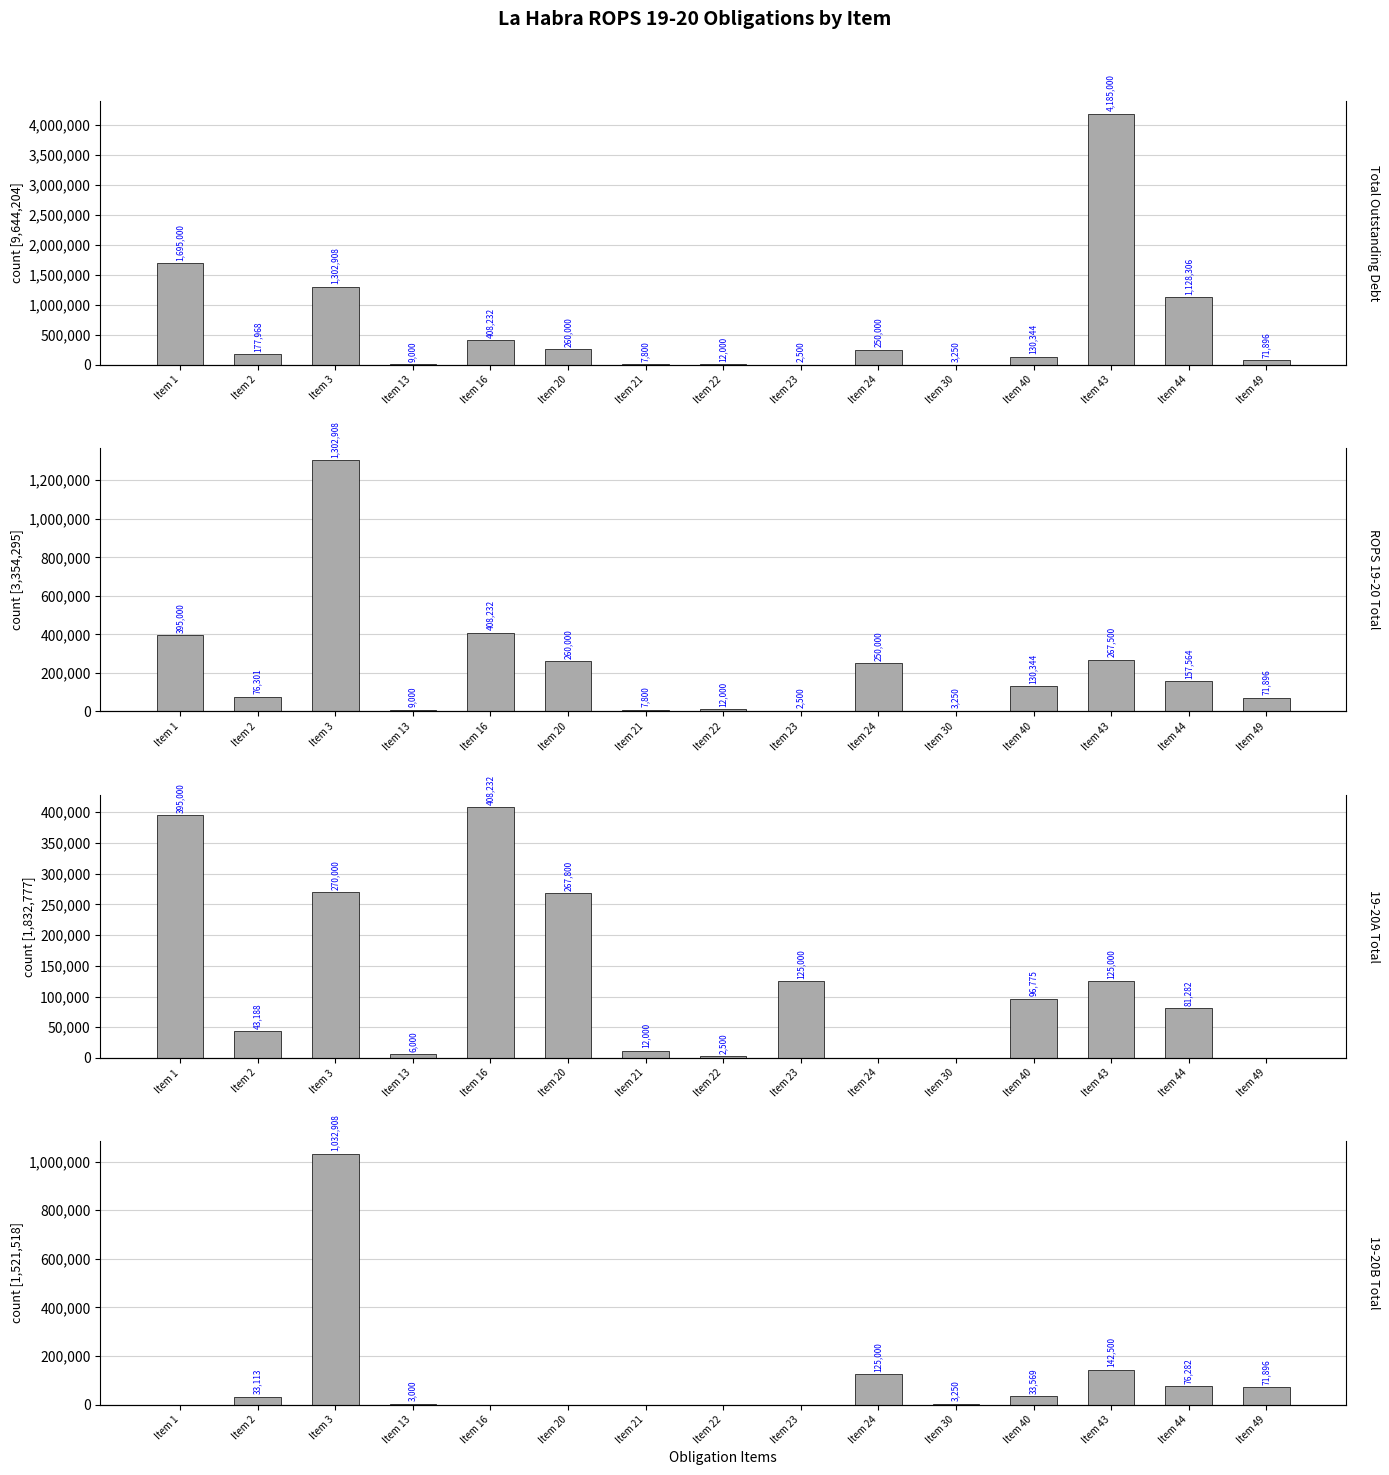

Rank the series by their maximum value, from lowest to highest.

19-20A Total, 19-20B Total, ROPS 19-20 Total, Total Outstanding Debt